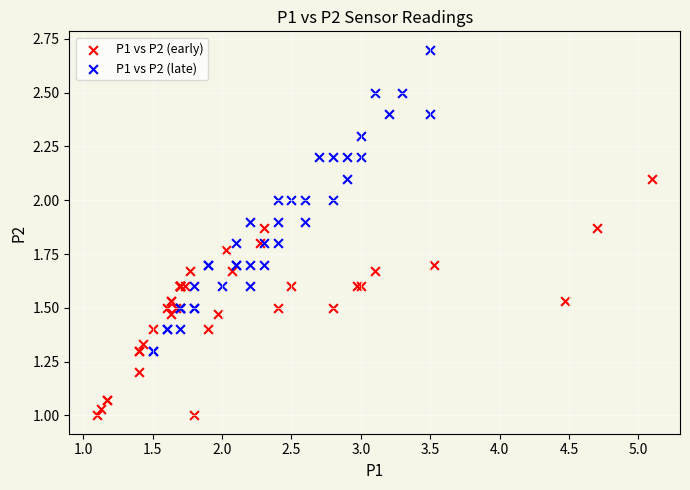

What are all the series names shown in the legend?

P1 vs P2 (early), P1 vs P2 (late)